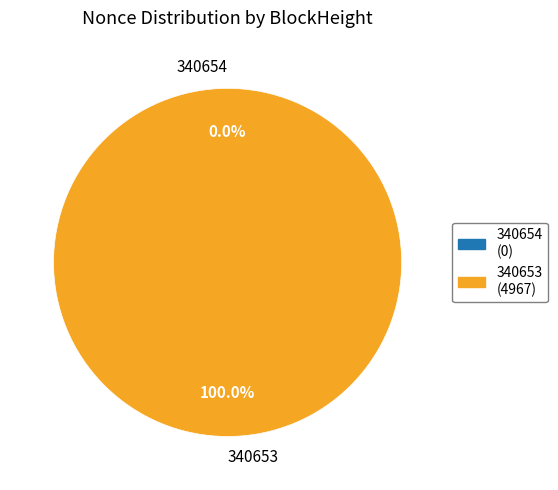

True or false: 340654 accounts for 8% of the total.

False